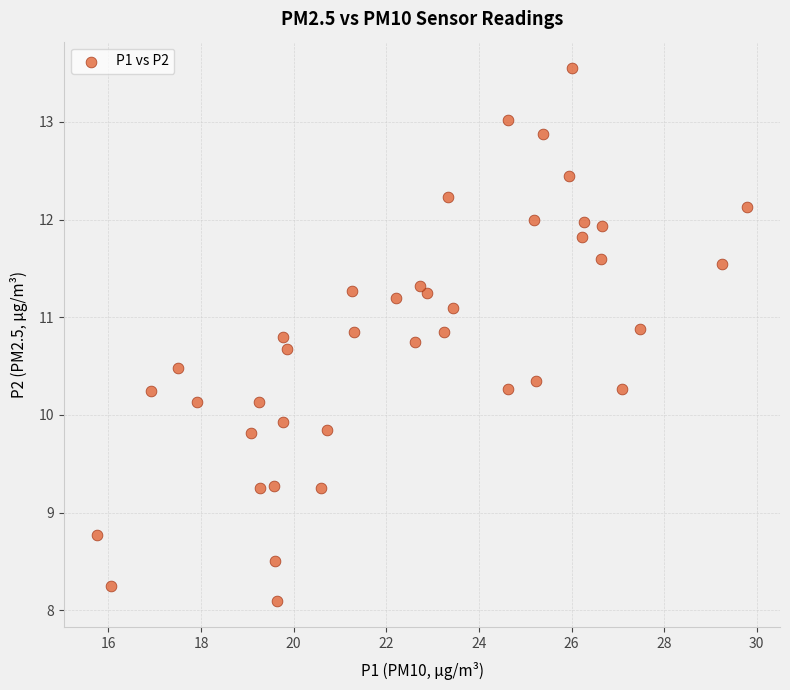

What is the range of X values (max minus min)?

14.1